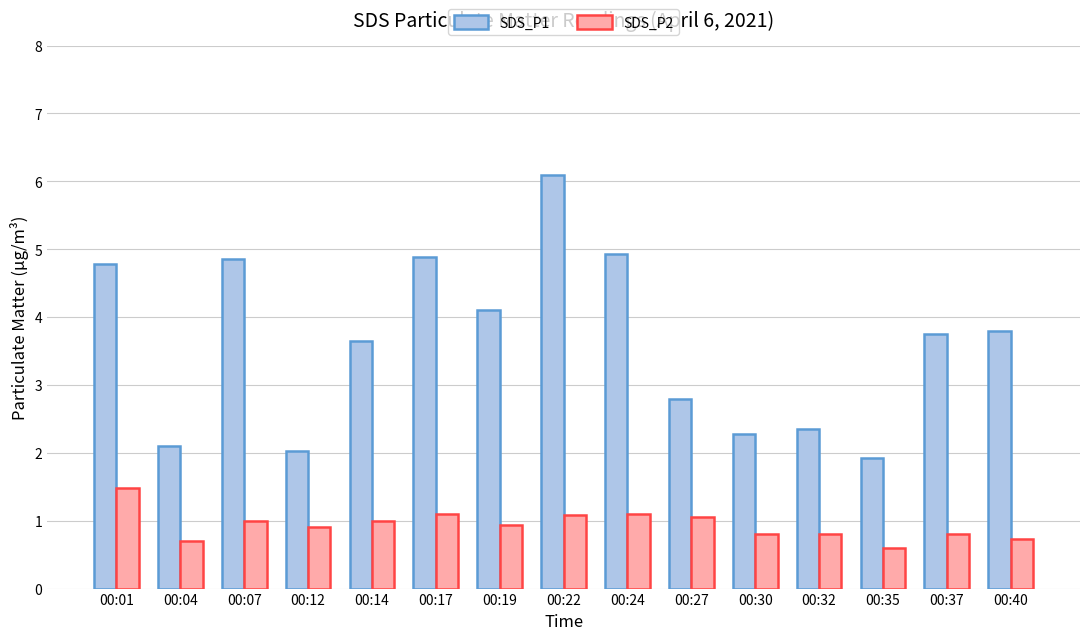

What is the greatest value displayed?

6.1